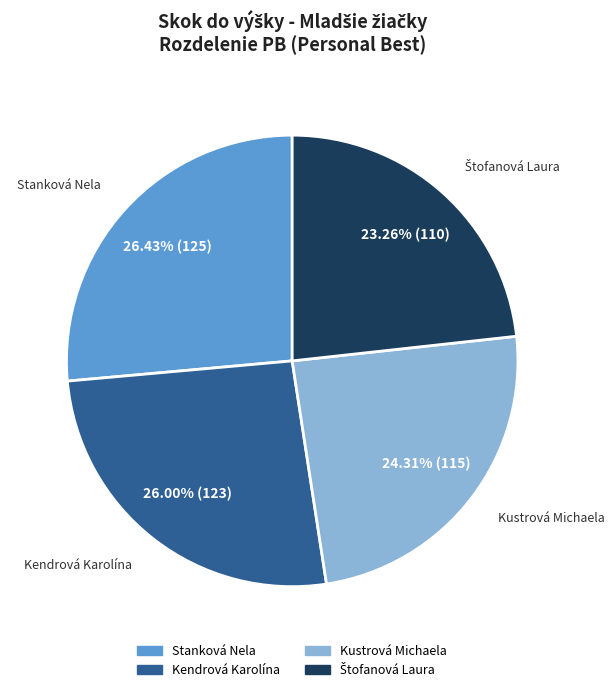

What percentage is the Stanková Nela slice, to the nearest percent?

26%